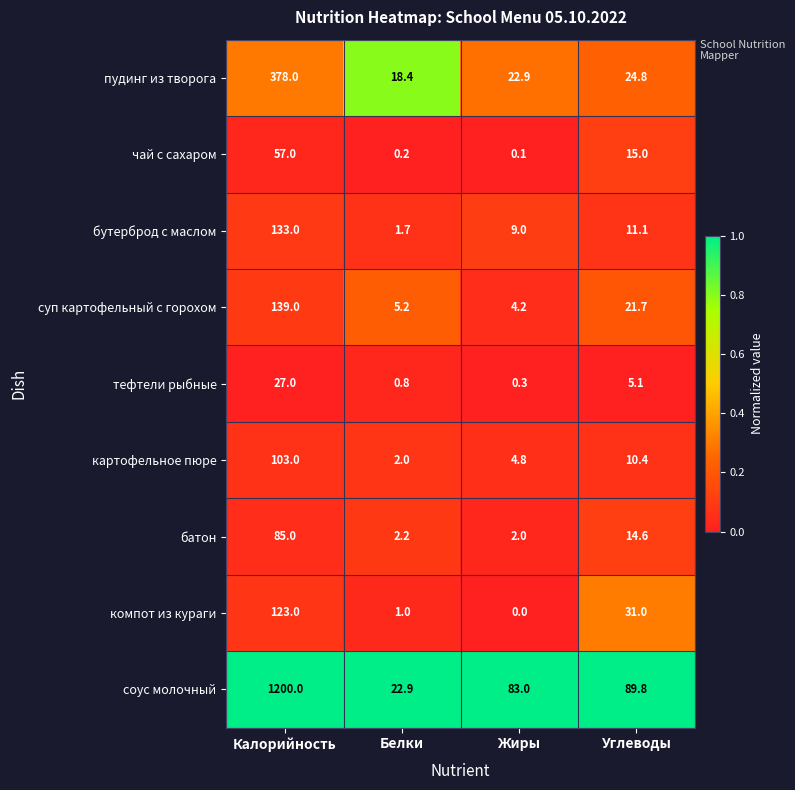

At which label does пудинг из творога first exceed 24?

Калорийность